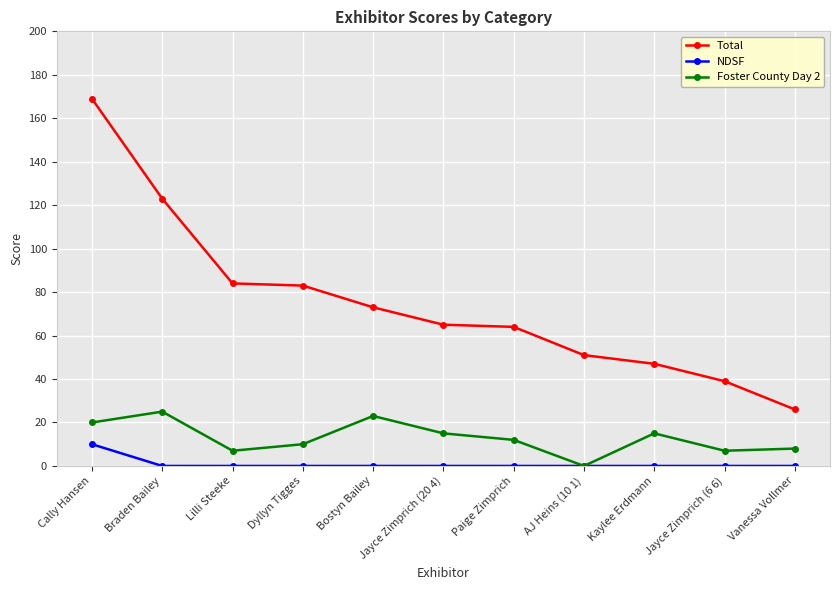

How many values in the Foster County Day 2 series are below 12?

5